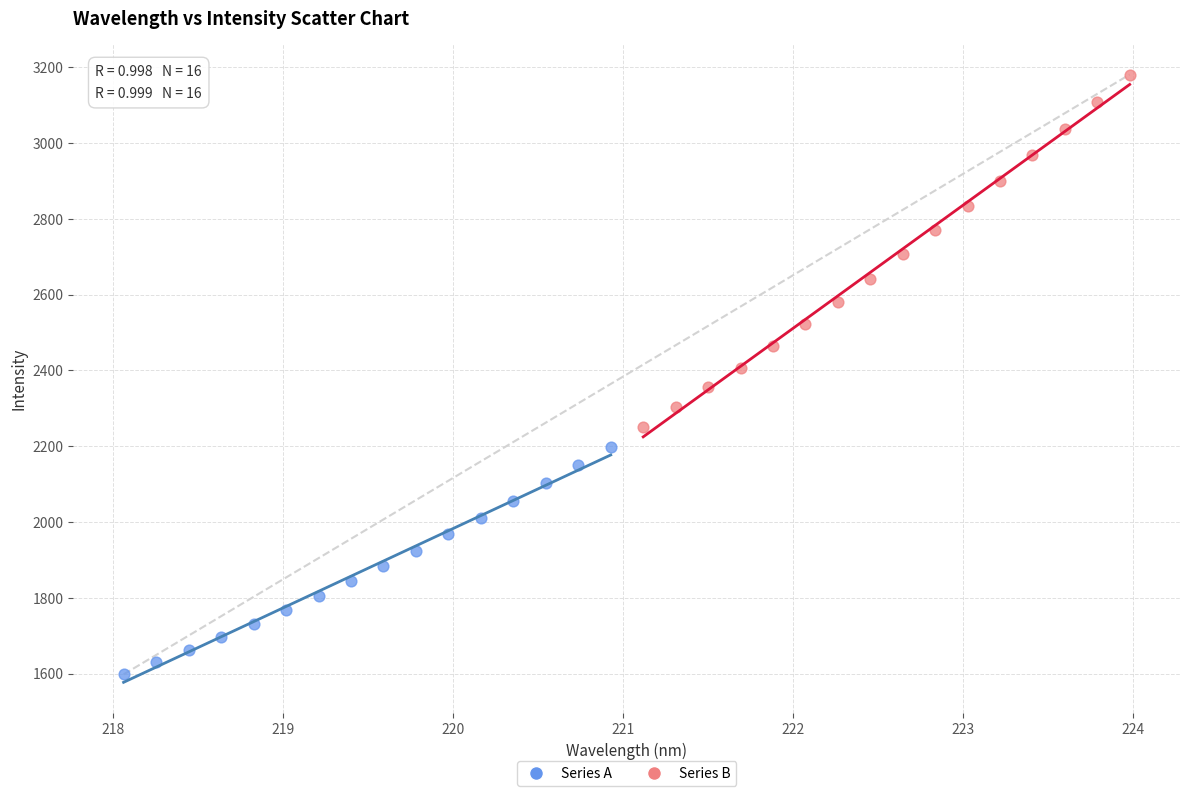

Which series has the widest spread of Y values?

Series B